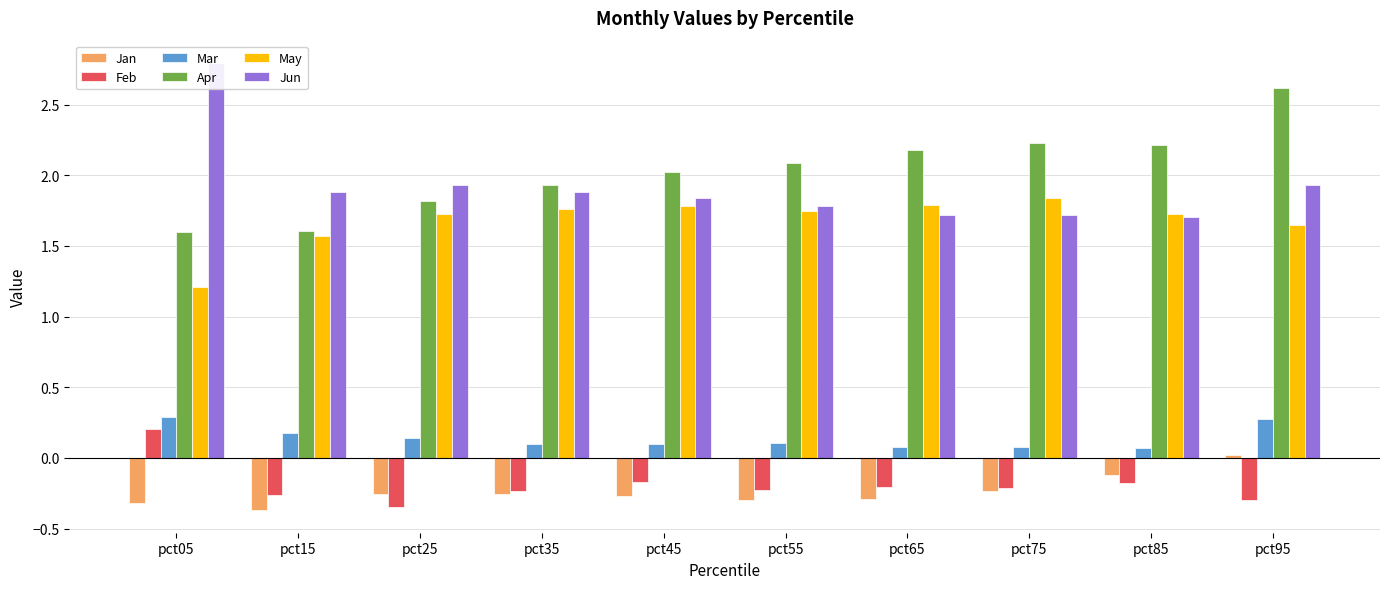

Which category has the lowest value in the May series?

pct05